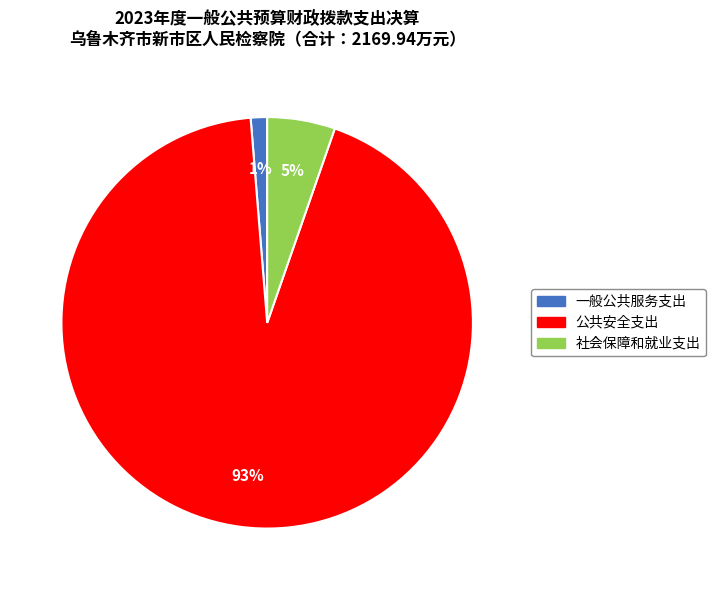

Which category has the biggest portion of the pie?

公共安全支出